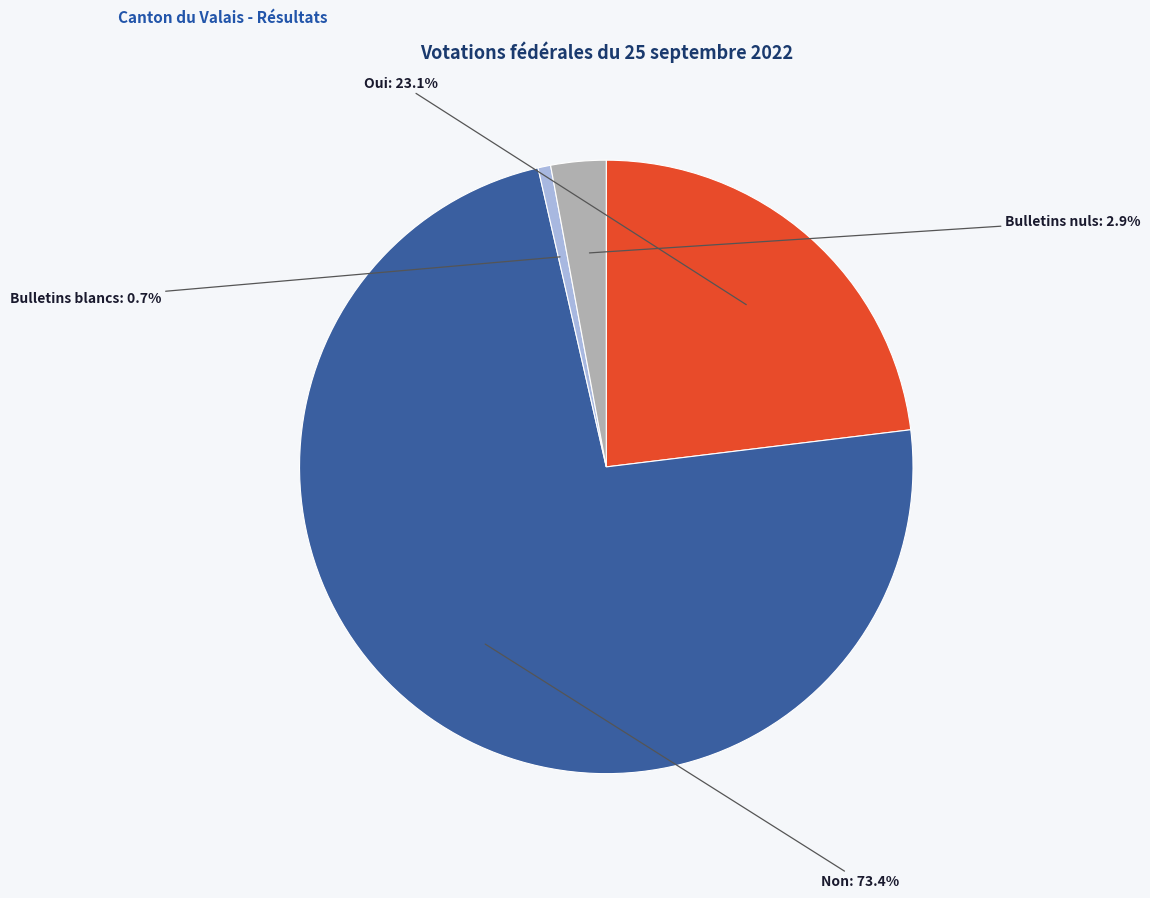

Does any single category account for the majority?

Yes